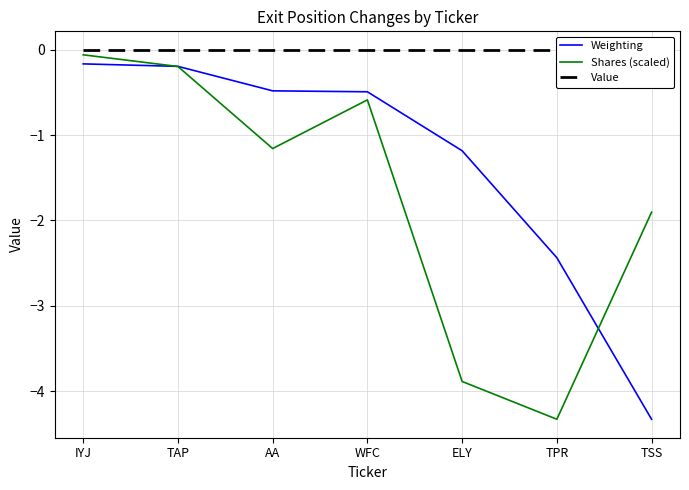

What is the approximate value of Shares (scaled) at TAP?

-0.2